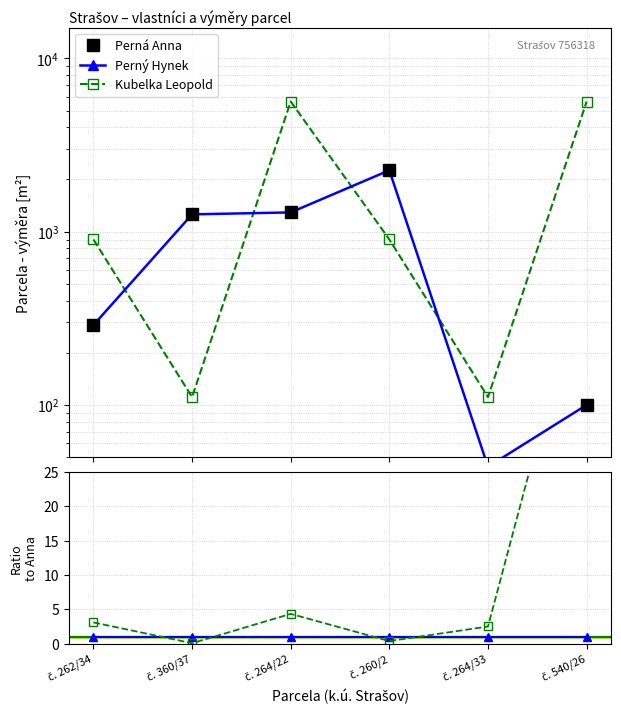

How many interior local valleys does the Kubelka / Perná Anna series have?

2